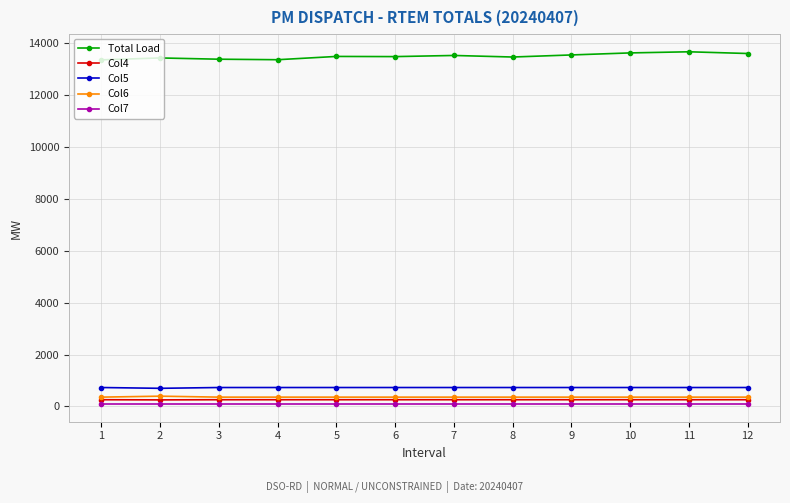

Which series has the widest spread of values?

Total Load